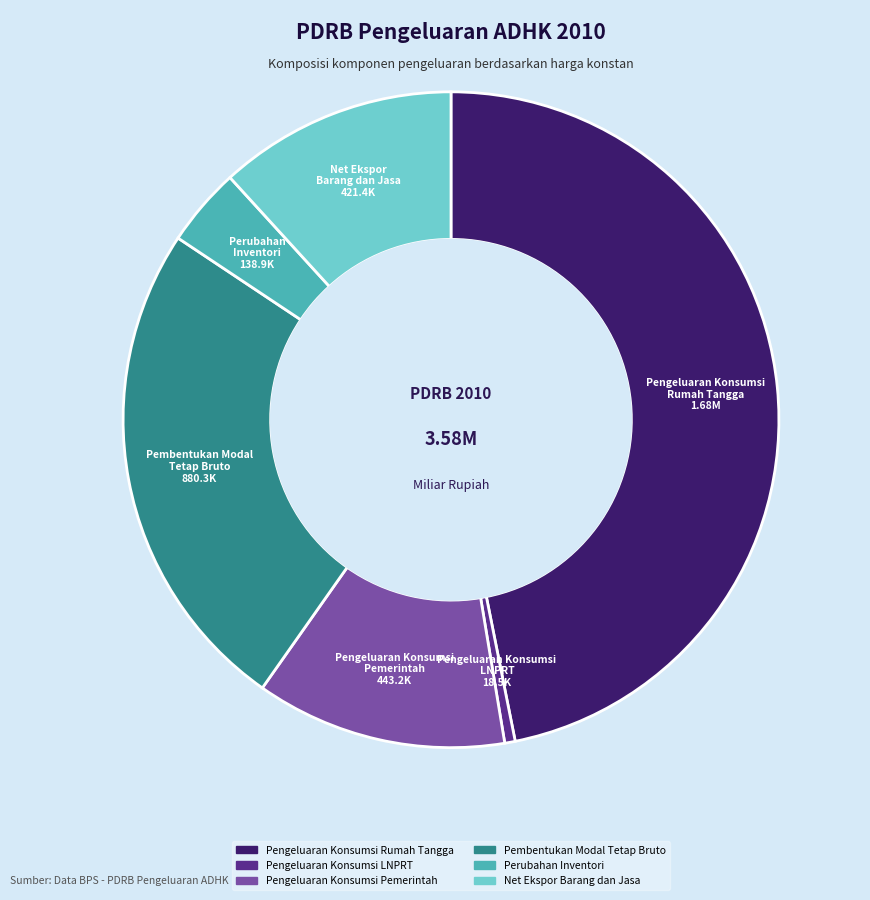

What is the ratio of the value at Net Ekspor Barang dan Jasa to the value at Pengeluaran Konsumsi Rumah Tangga?

0.3